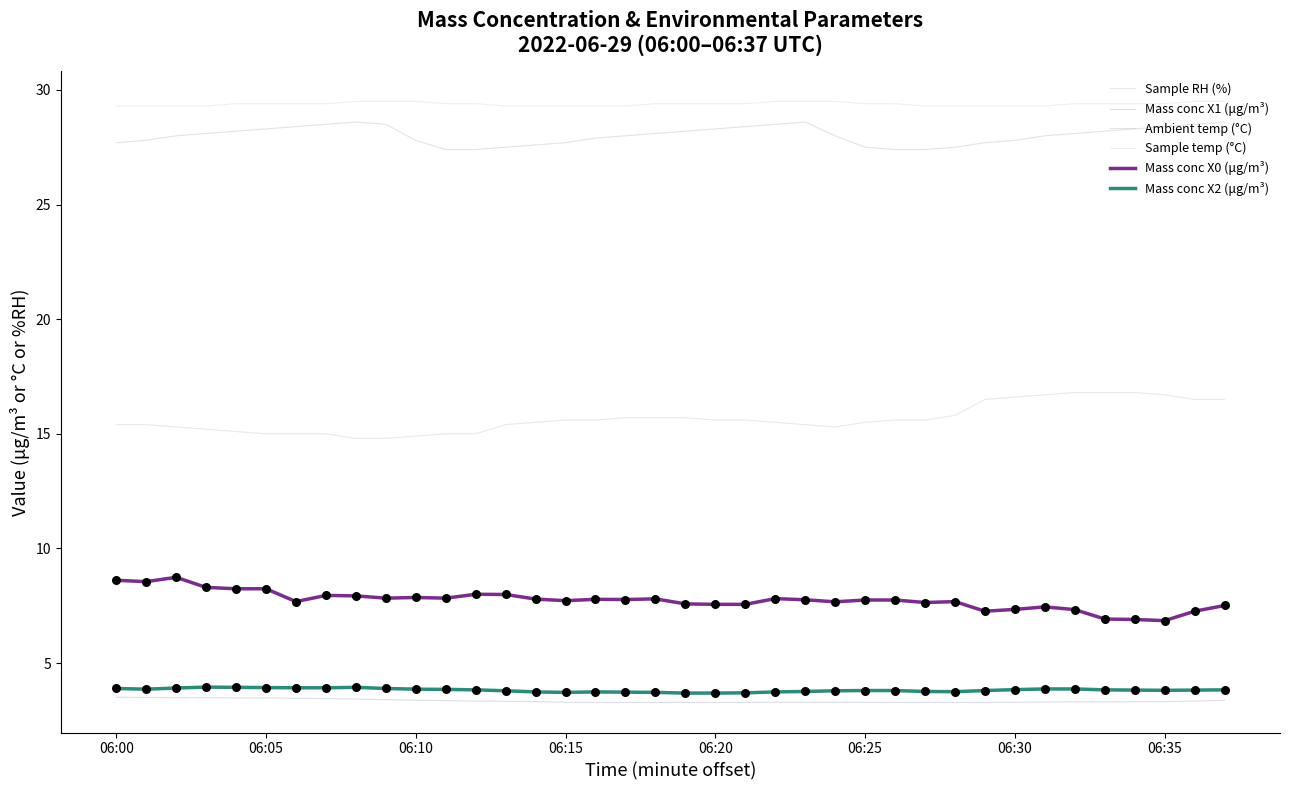

What are all the series names shown in the legend?

Sample RH (%), Mass conc X1 (μg/m³), Ambient temp (°C), Sample temp (°C), Mass conc X0 (μg/m³), Mass conc X2 (μg/m³)